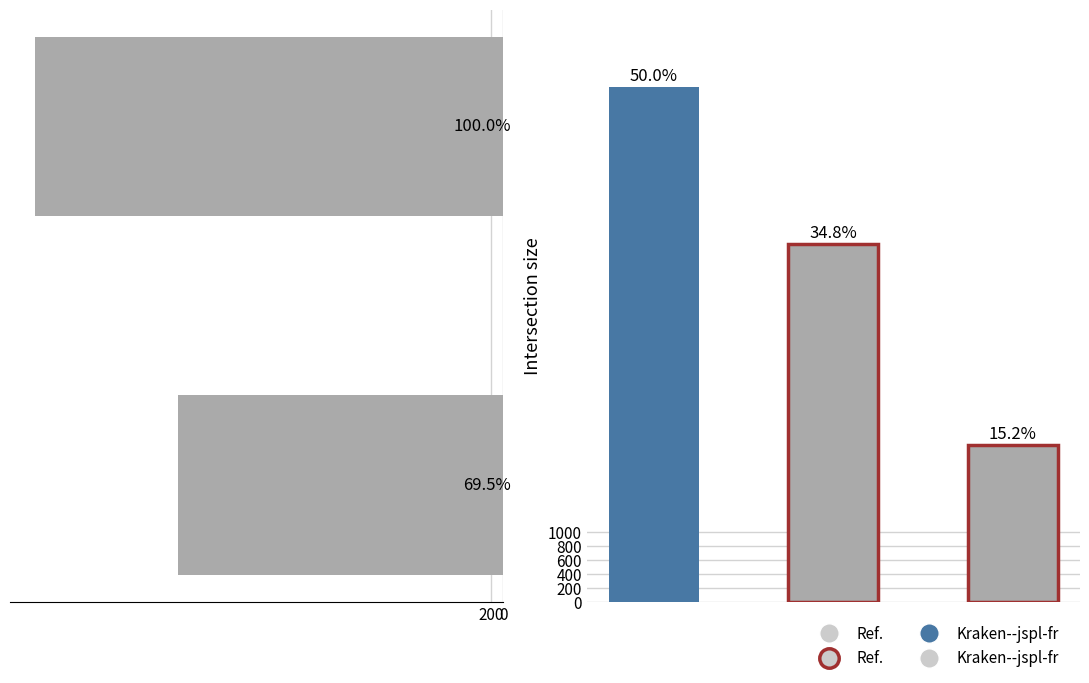

What is the sum of all values?

12537